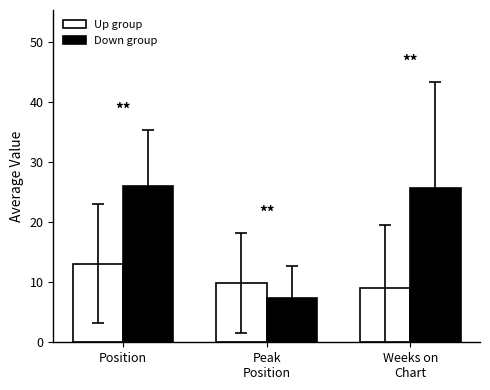

At which category is the sum across all series the highest?

Position